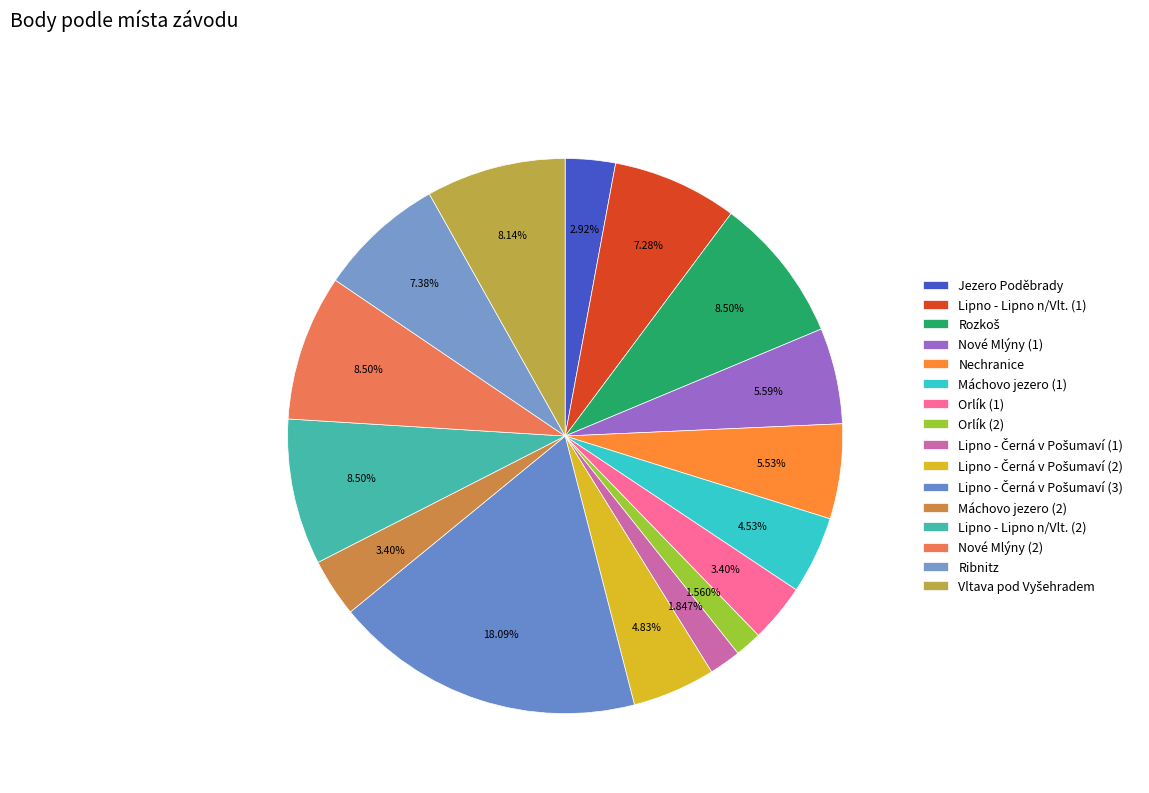

Rank the categories by value from lowest to highest.

Orlík (2), Lipno - Černá v Pošumaví (1), Jezero Poděbrady, Orlík (1), Máchovo jezero (2), Máchovo jezero (1), Lipno - Černá v Pošumaví (2), Nechranice, Nové Mlýny (1), Lipno - Lipno n/Vlt. (1), Ribnitz, Vltava pod Vyšehradem, Rozkoš, Lipno - Lipno n/Vlt. (2), Nové Mlýny (2), Lipno - Černá v Pošumaví (3)